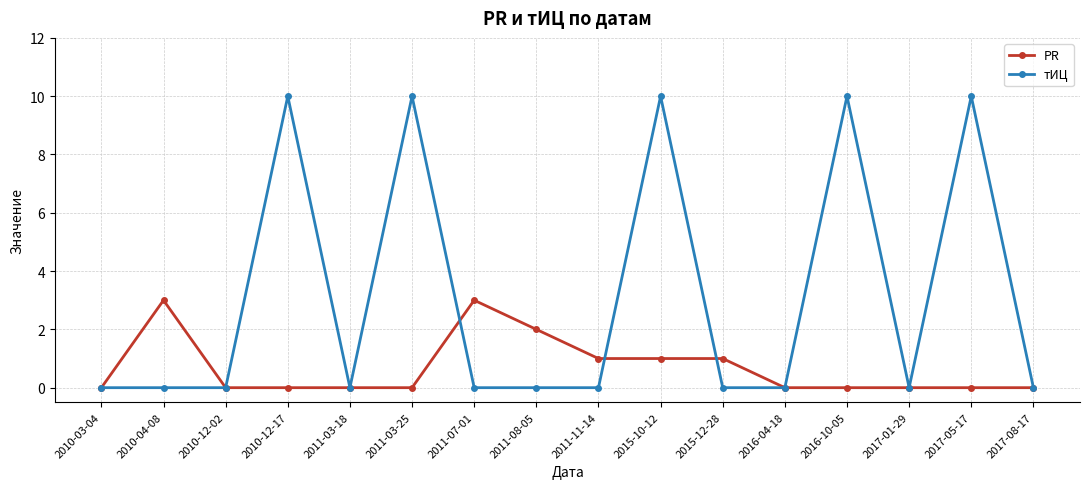

What is the maximum value for PR?

3